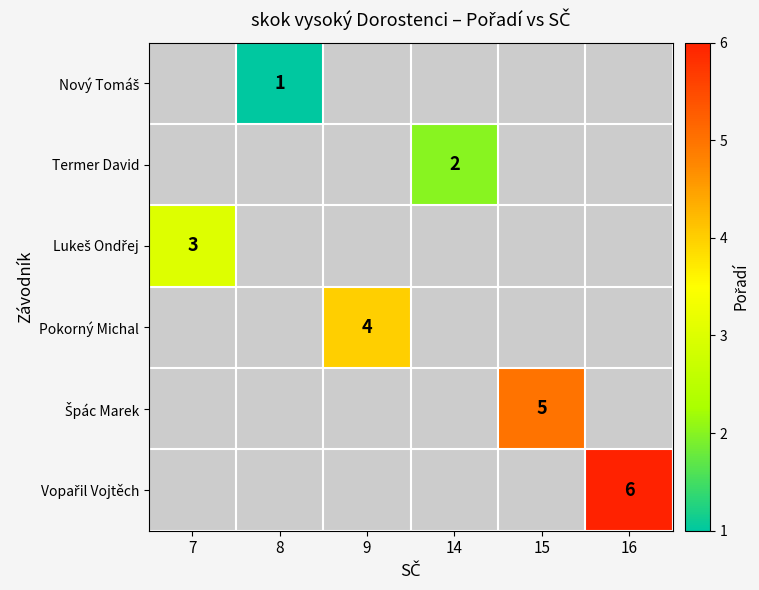

True or false: Pokorný Michal has a value of 4 at 9.

True